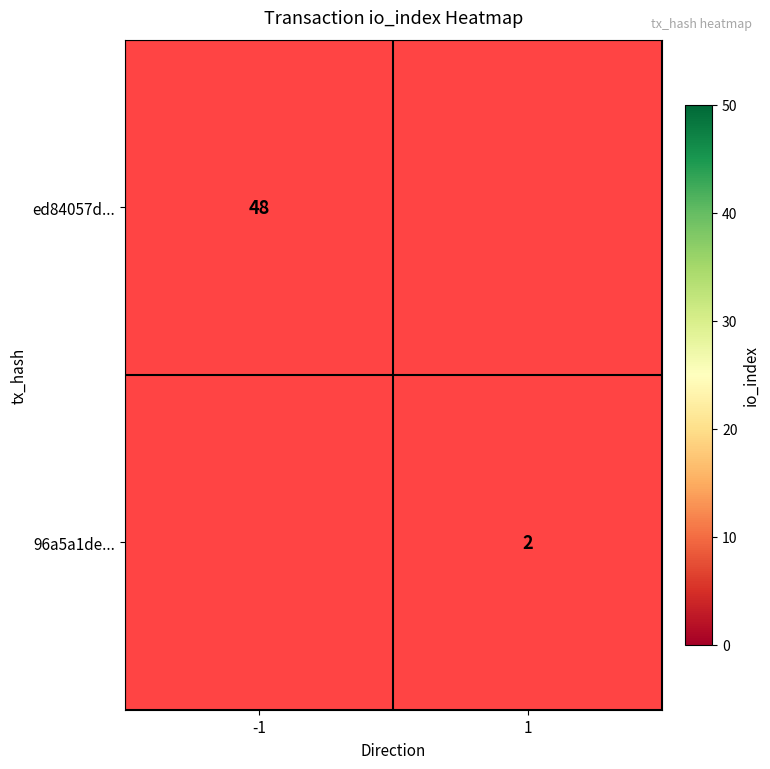

The 96a5a1de... series shows 2 at 1. True or false?

True